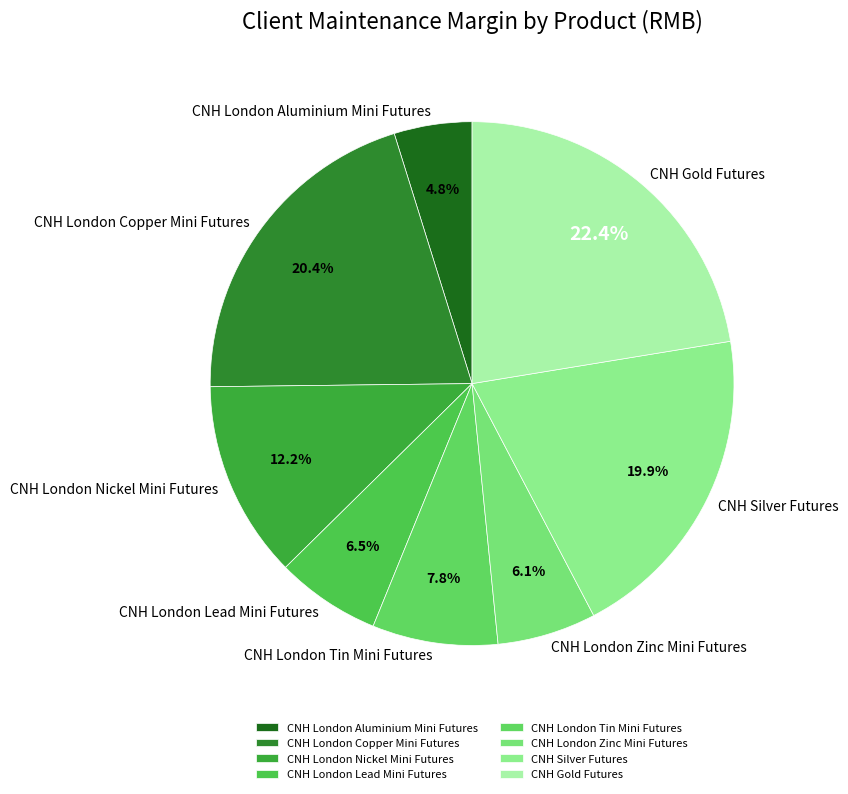

To the nearest percent, what is the combined percentage of CNH London Aluminium Mini Futures and CNH London Tin Mini Futures?

13%